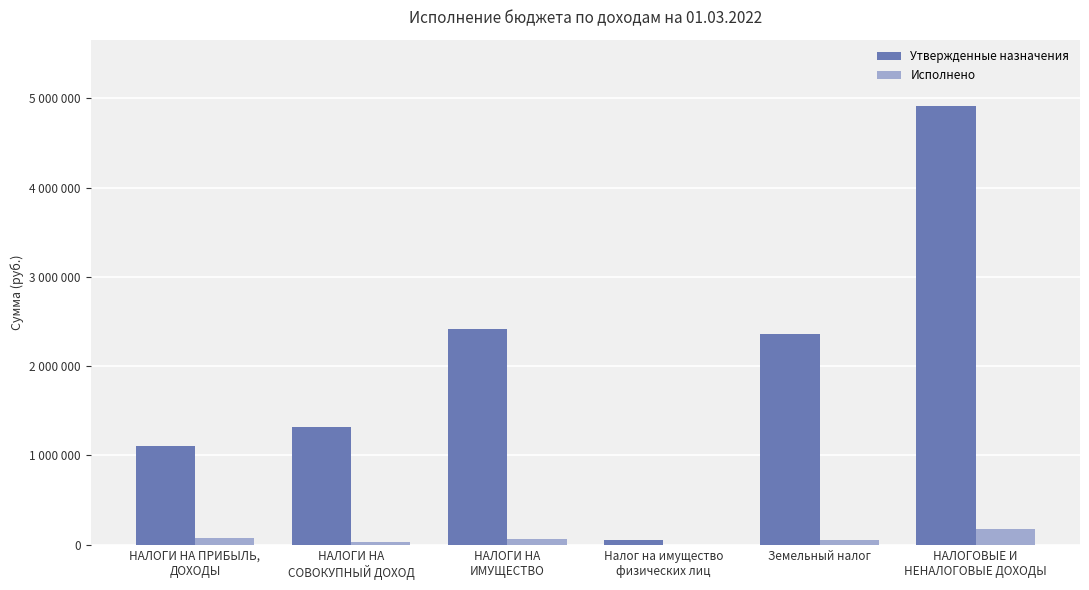

At which category is the sum across all series the highest?

НАЛОГОВЫЕ И
НЕНАЛОГОВЫЕ ДОХОДЫ